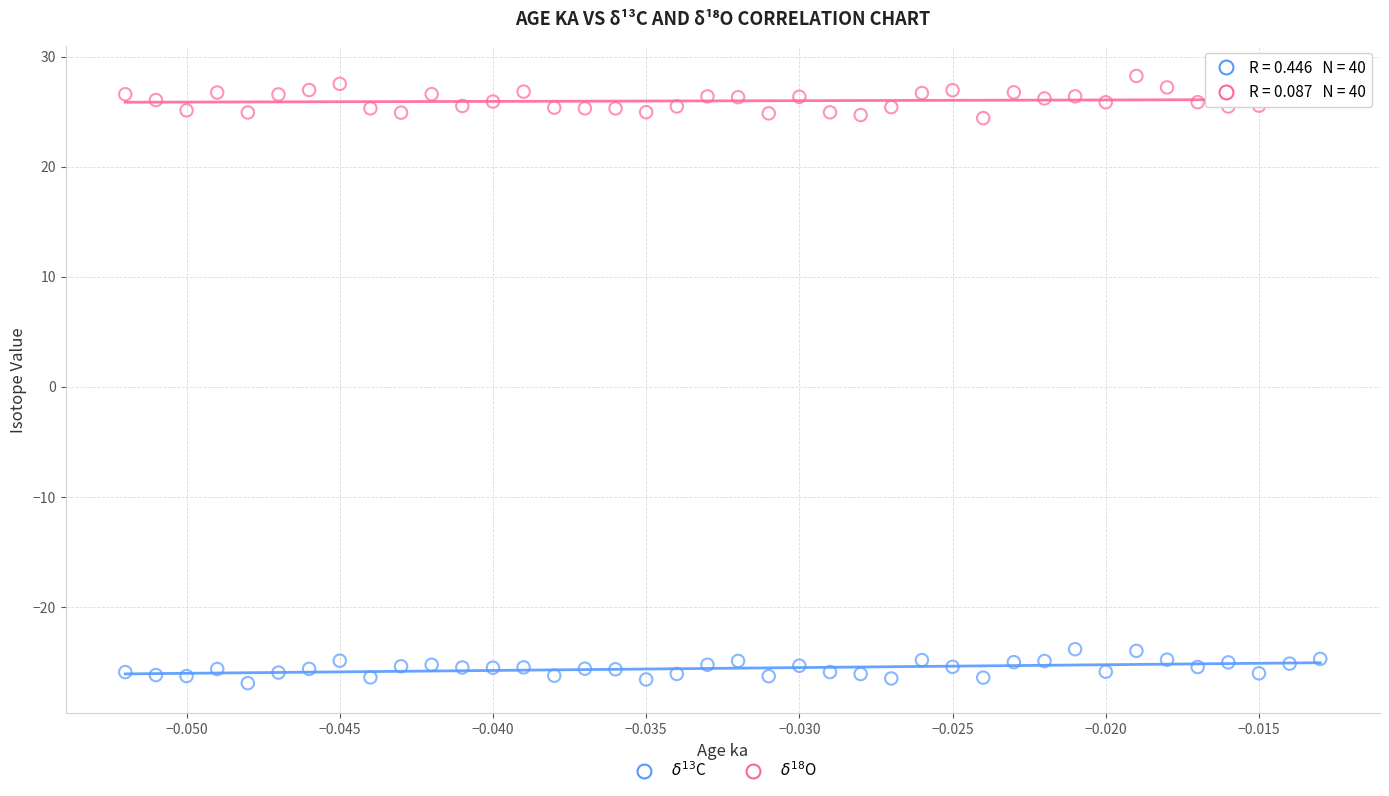

Across all data points, what is the range of Y values (max minus min)?

55.2